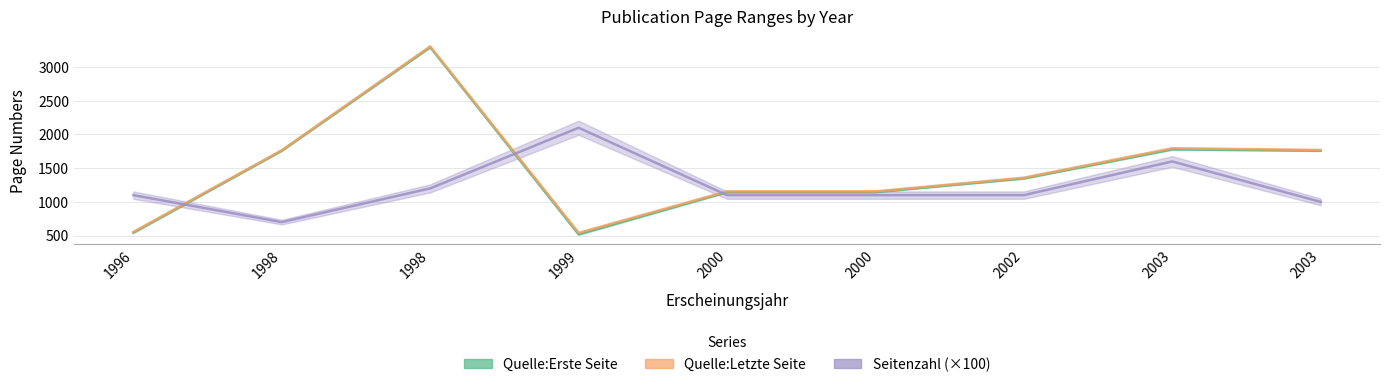

What is the maximum value shown in the chart?

3307